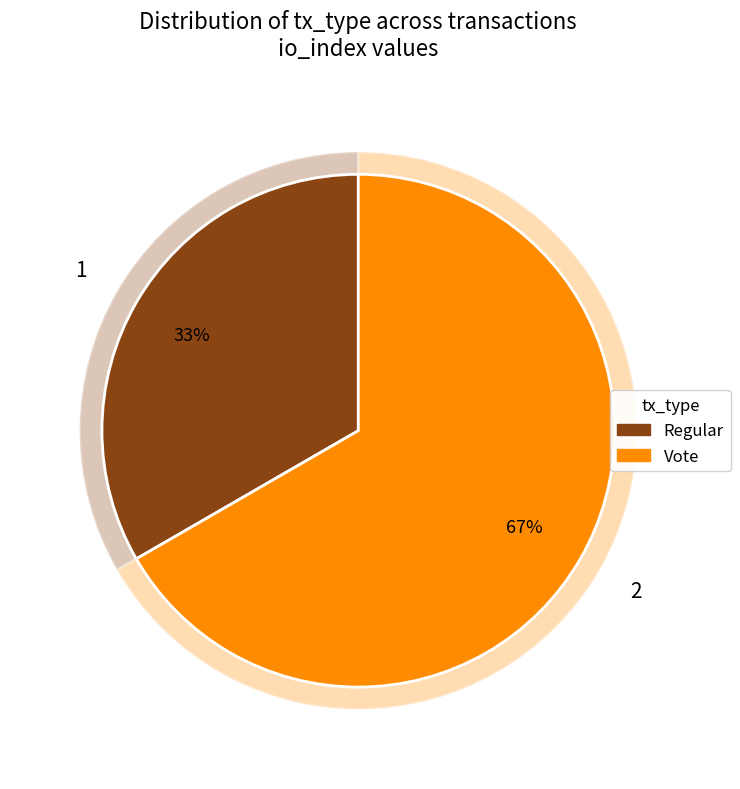

Does Vote account for over 50% of the chart?

Yes